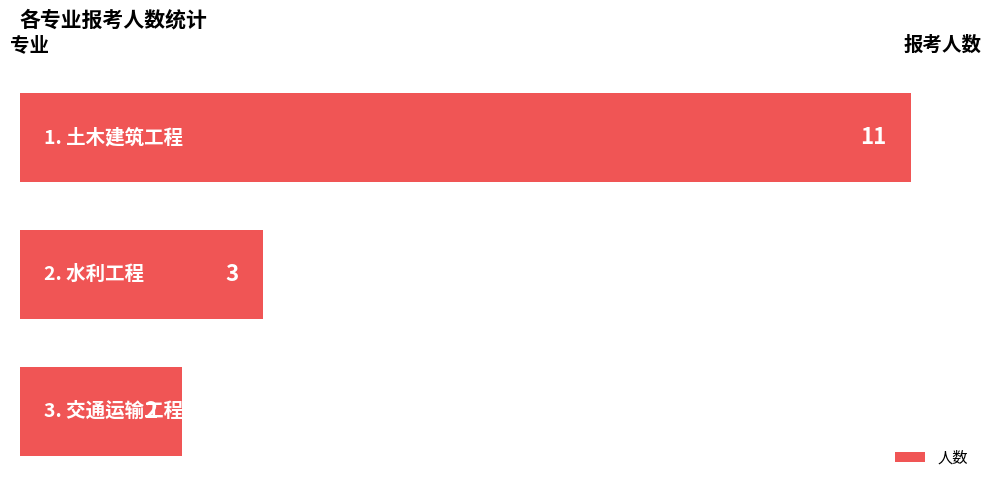

What is the sum of all values?

16